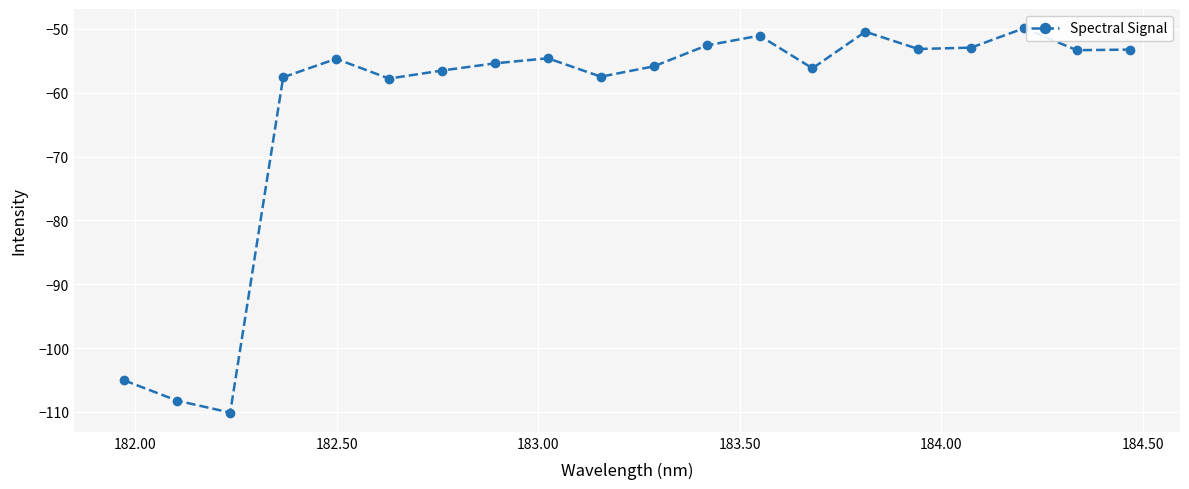

What is the sum of all values?

-1246.3